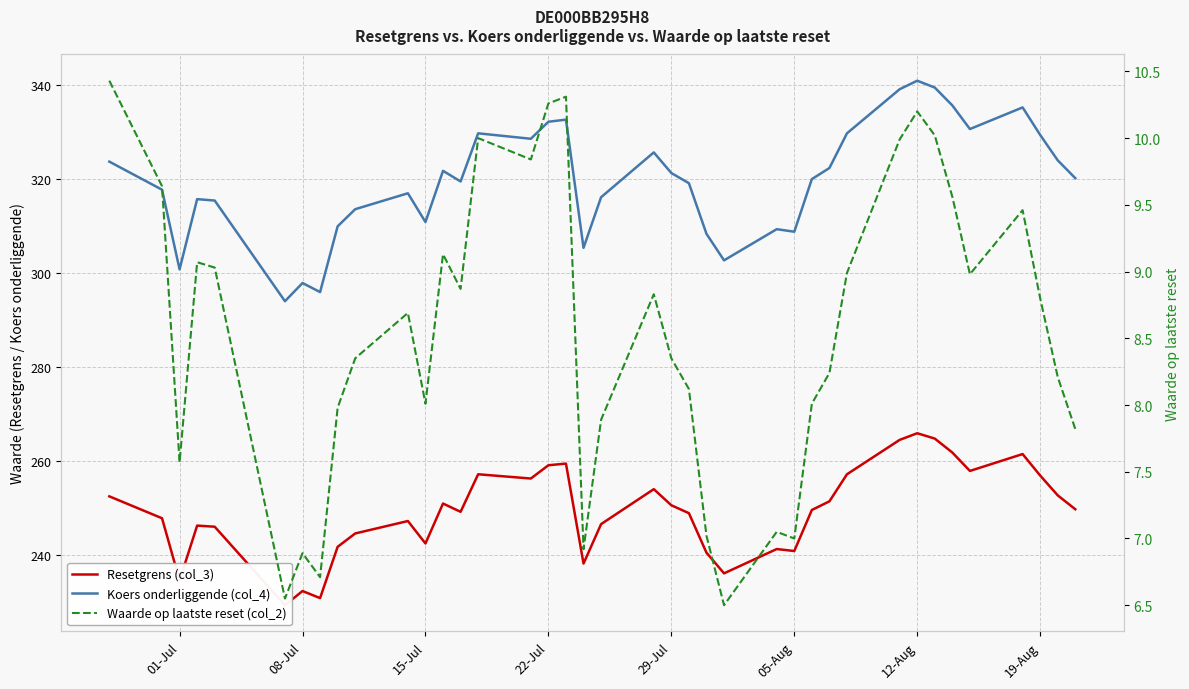

Reading left to right, what are all the values shown in this chart?

Resetgrens (col_3): 252.4	247.8	234.6	246.2	246.0	229.3	232.3	230.8	241.7	244.5	247.2	242.4	250.9	249.1	257.1	256.2	259.0	259.4	238.1	246.5	254.0	250.5	248.9	240.5	236.1	241.2	240.8	249.5	251.4	257.1	264.4	265.9	264.7	261.8	257.8	261.4	256.9	252.6	249.7
Koers onderliggende (col_4): 323.6	317.7	300.7	315.6	315.4	293.9	297.8	295.9	309.9	313.5	316.9	310.8	321.7	319.4	329.6	328.5	332.1	332.6	305.3	316.1	325.6	321.2	319.0	308.3	302.6	309.3	308.7	319.9	322.3	329.6	339.0	340.8	339.4	335.6	330.6	335.2	329.3	323.9	320.1
Waarde op laatste reset (col_2): 10.4	9.6	7.6	9.1	9.0	6.5	6.9	6.7	8.0	8.3	8.7	8.0	9.1	8.9	10.0	9.8	10.3	10.3	6.9	7.9	8.8	8.3	8.1	7.0	6.5	7.0	7.0	8.0	8.2	9.0	10.0	10.2	10.0	9.6	9.0	9.5	8.8	8.2	7.8